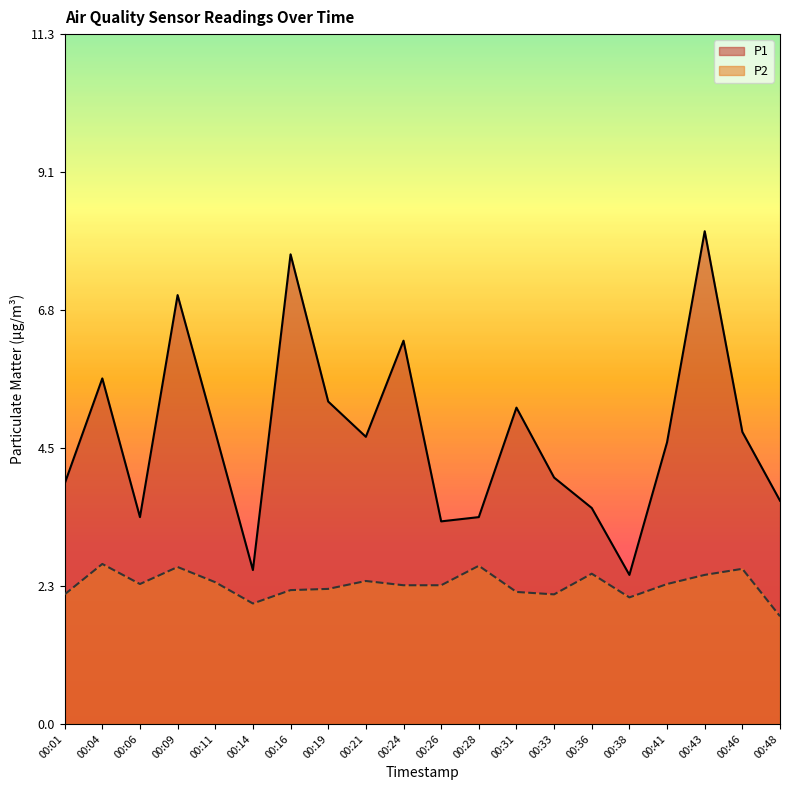

How many values in the P2 series exceed 2?

18